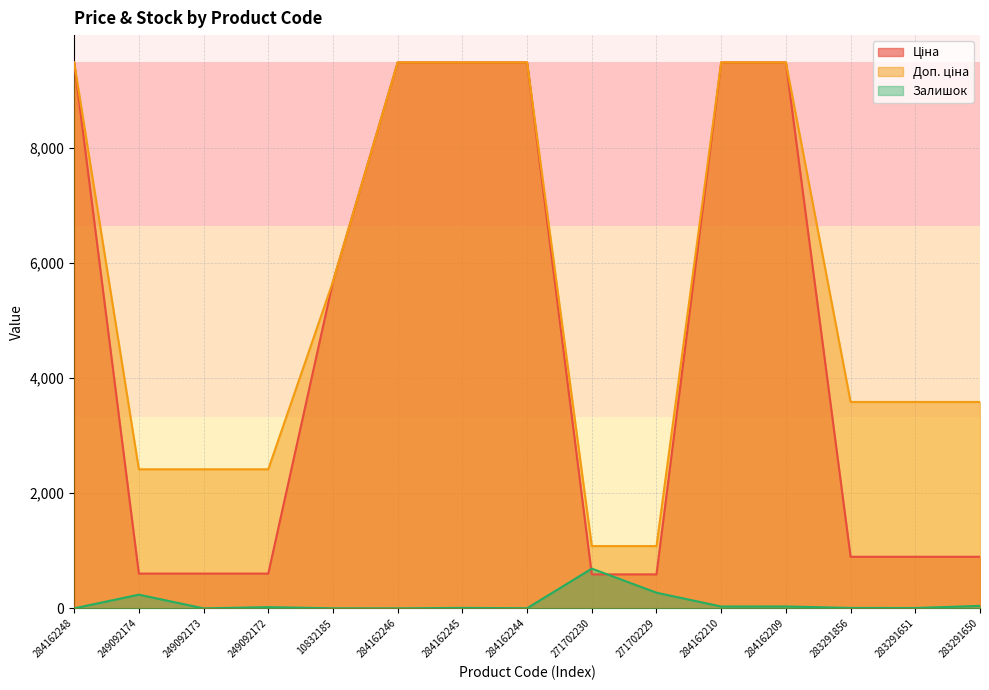

At how many categories does at least one series exceed 7700?

6